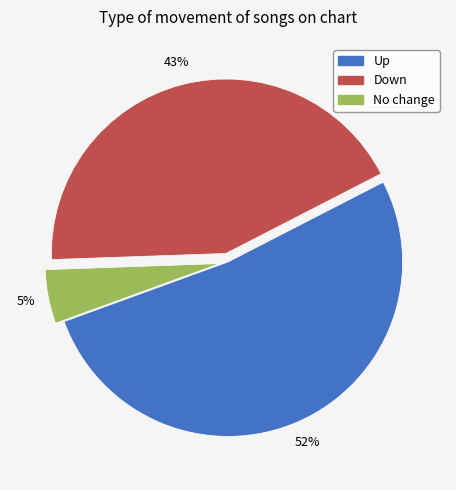

How many segments does this pie chart have?

3